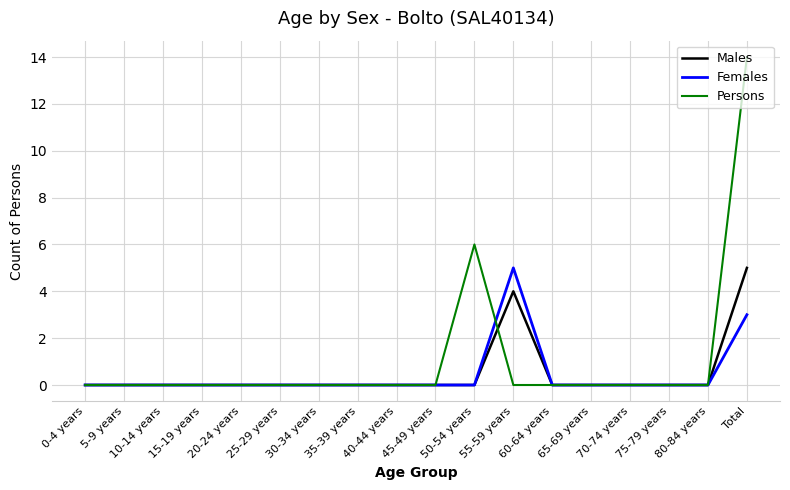

In Persons, how many points are higher than both neighbors (excluding endpoints)?

1